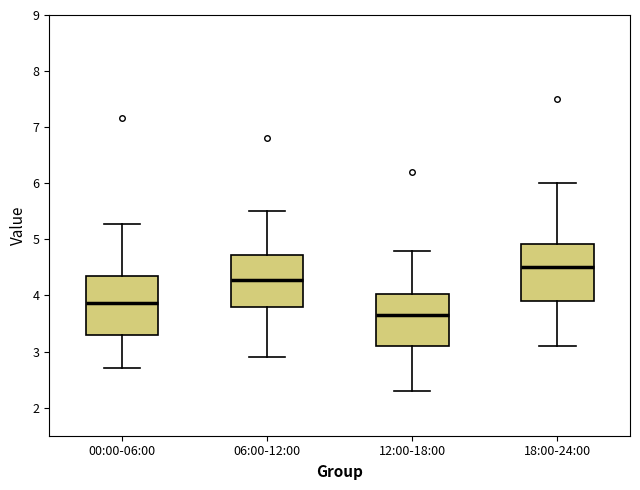

Where is the lower edge of the box for 12:00-18:00 on the y-axis? The values are not printed on the chart, so give them approximately, as read against the axis.

3.1